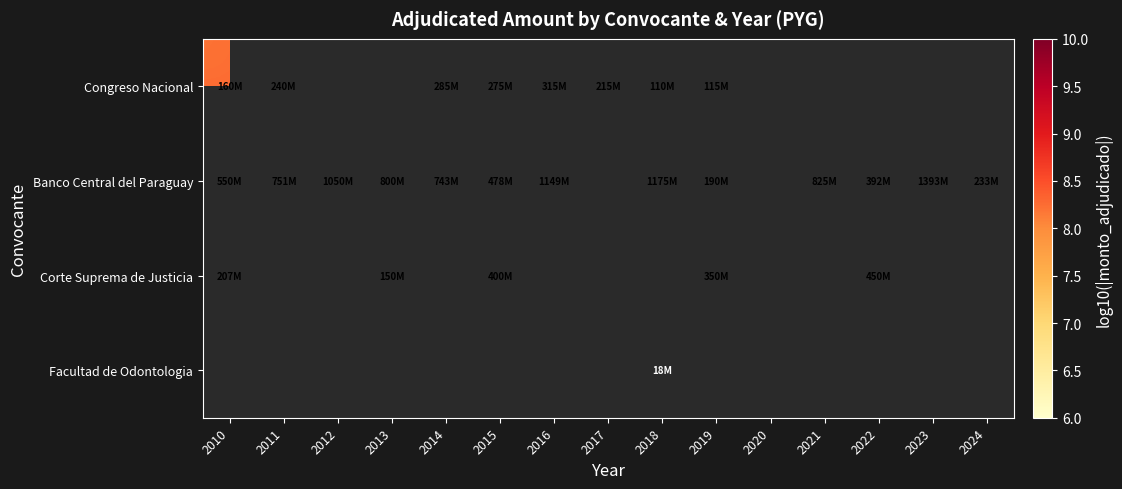

How many series are shown in this chart?

4